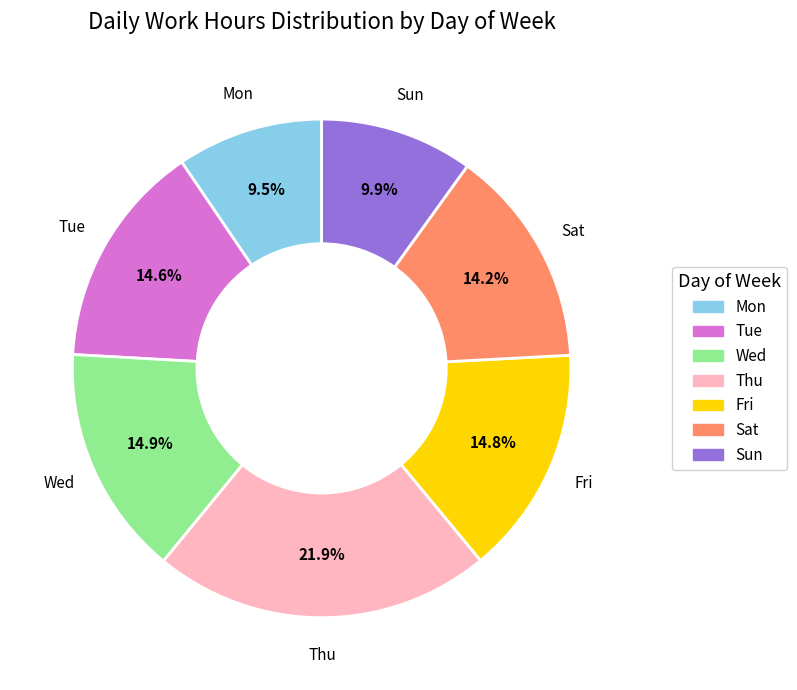

Does Tue represent more than half of the total?

No